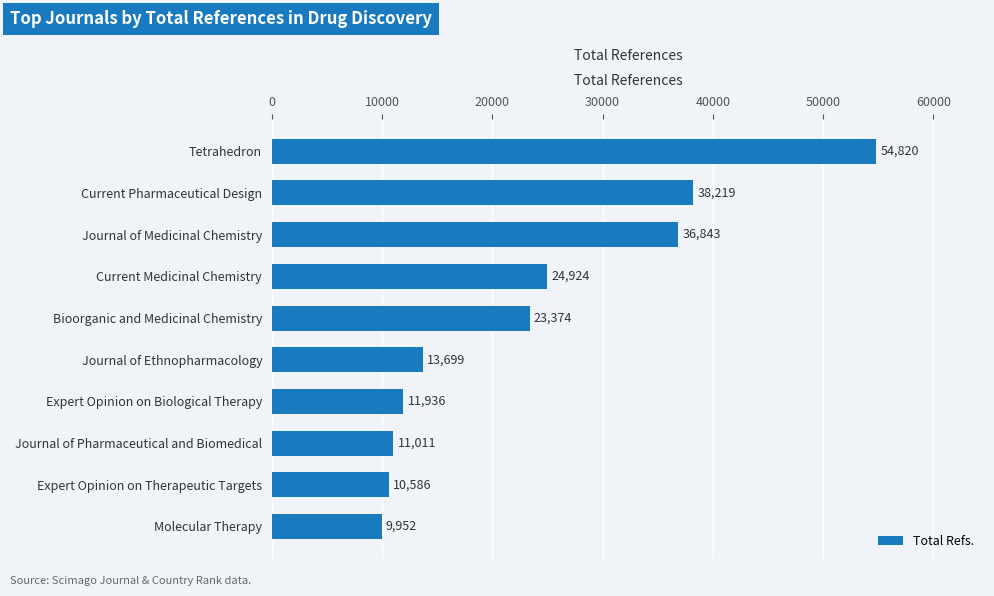

What is the difference between the second highest and second lowest values?

27633